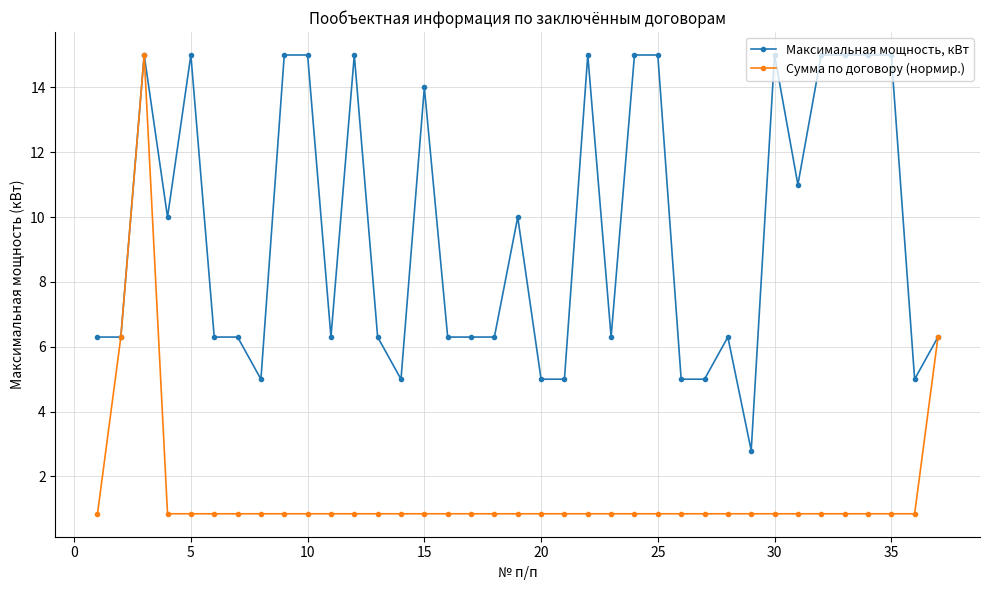

What are all the series names shown in the legend?

Максимальная мощность, кВт, Сумма по договору (нормир.)